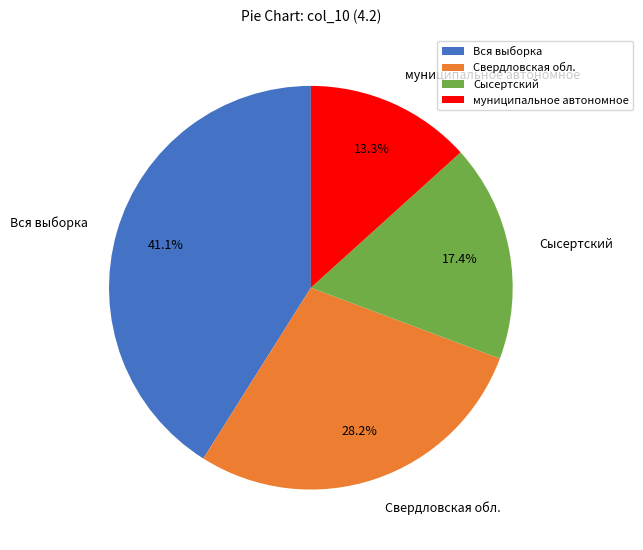

How many segments does this pie chart have?

4